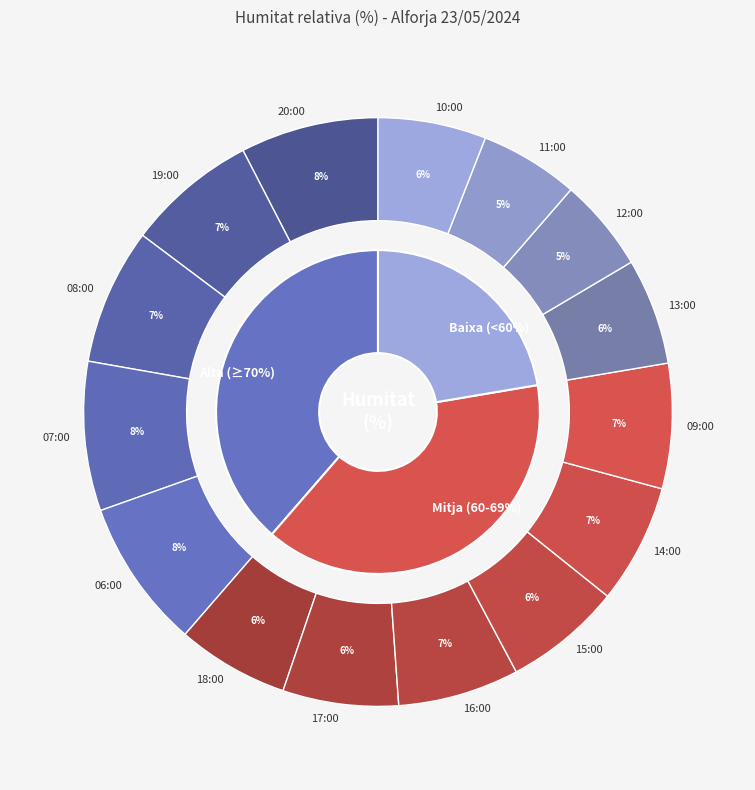

Which slice is the largest?

07:00